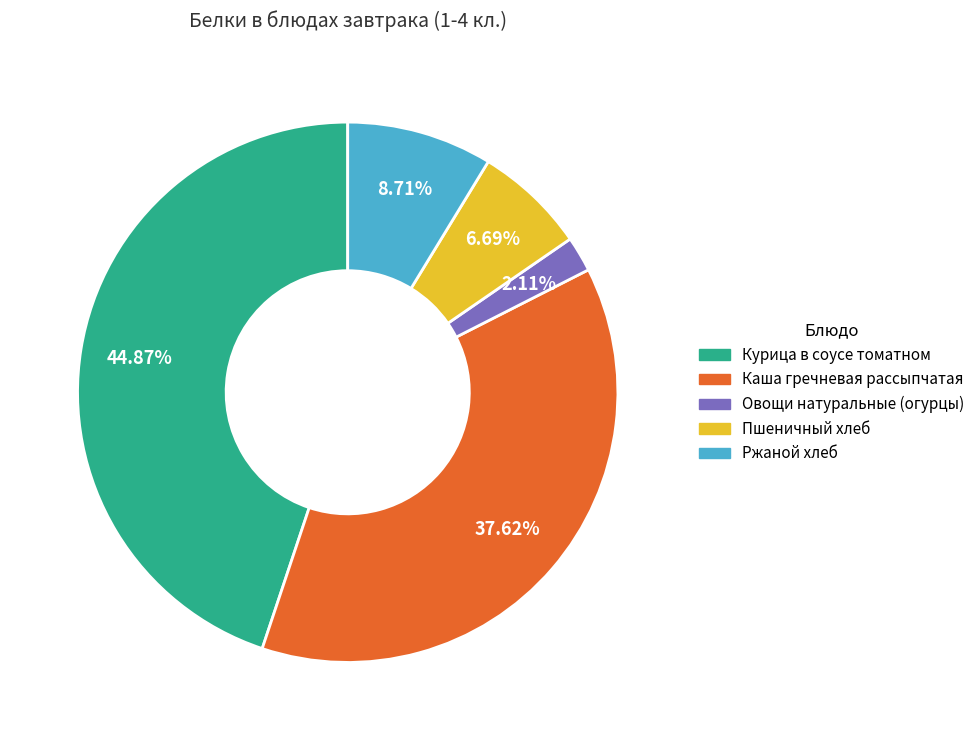

Is there any slice that represents more than half of the pie?

No